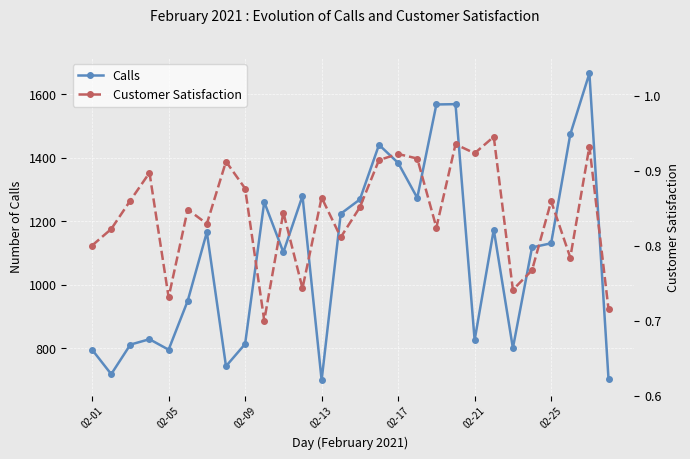

What is the lowest value of the Calls series?

700